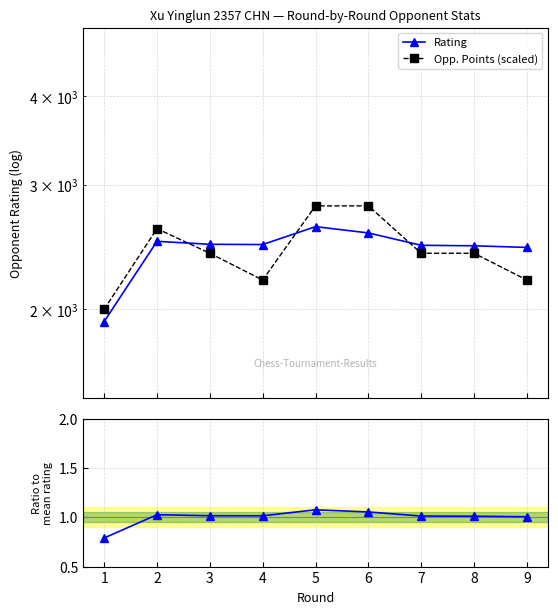

True or false: Opp. Points (scaled) has a value of 4586.4 at 2.

False